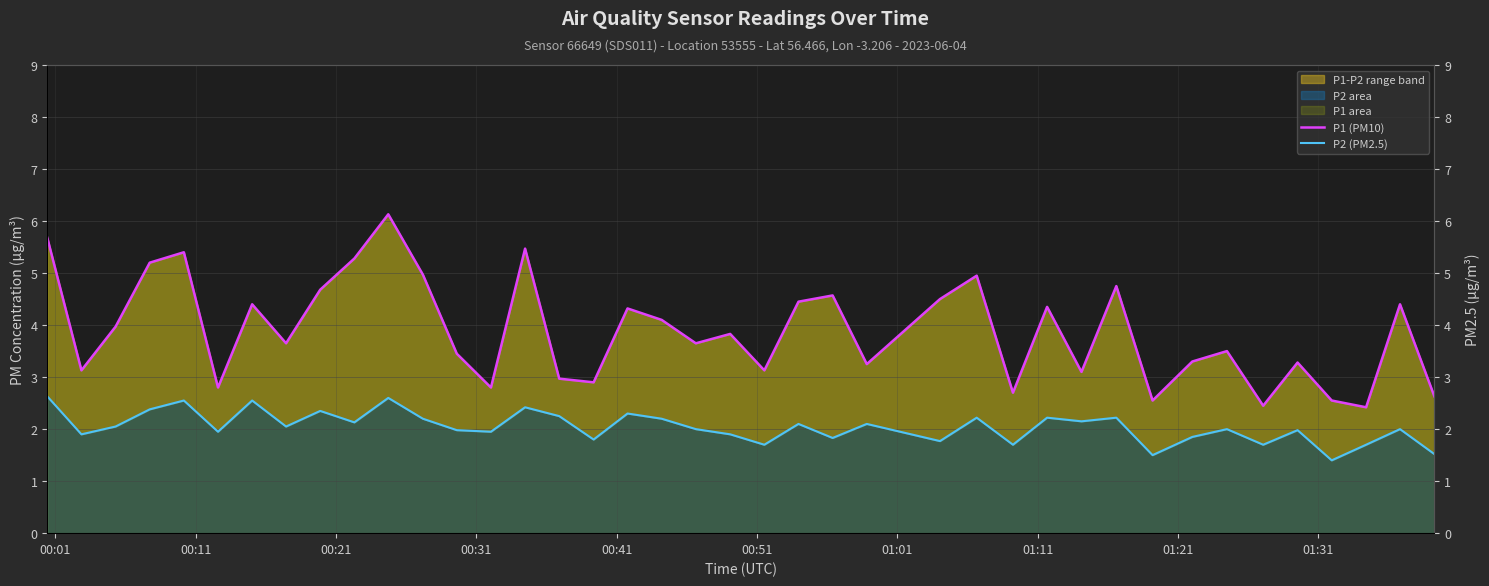

Reading left to right, what are all the values shown in this chart?

P1 (PM10): 5.7	3.1	4.0	5.2	5.4	2.8	4.4	3.6	4.7	5.3	6.1	5.0	3.5	2.8	5.5	3.0	2.9	4.3	4.1	3.6	3.8	3.1	4.5	4.6	3.2	4.5	5.0	2.7	4.3	3.1	4.8	2.5	3.3	3.5	2.5	3.3	2.5	2.4	4.4	2.6
P2 (PM2.5): 2.6	1.9	2.0	2.4	2.5	1.9	2.5	2.0	2.4	2.1	2.6	2.2	2.0	1.9	2.4	2.2	1.8	2.3	2.2	2.0	1.9	1.7	2.1	1.8	2.1	1.8	2.2	1.7	2.2	2.1	2.2	1.5	1.9	2.0	1.7	2.0	1.4	1.7	2.0	1.5